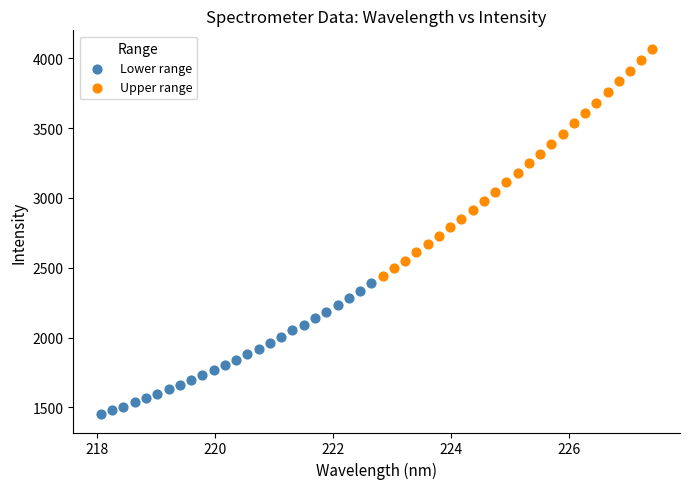

Which series contains the highest Y value?

Upper range